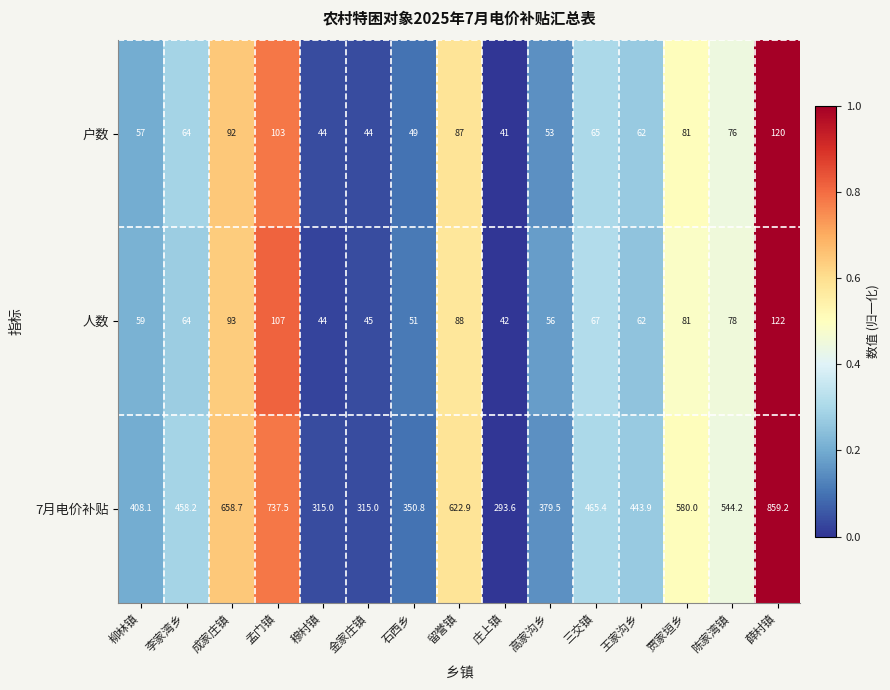

Rank the series by their maximum value, from highest to lowest.

7月电价补贴, 人数, 户数